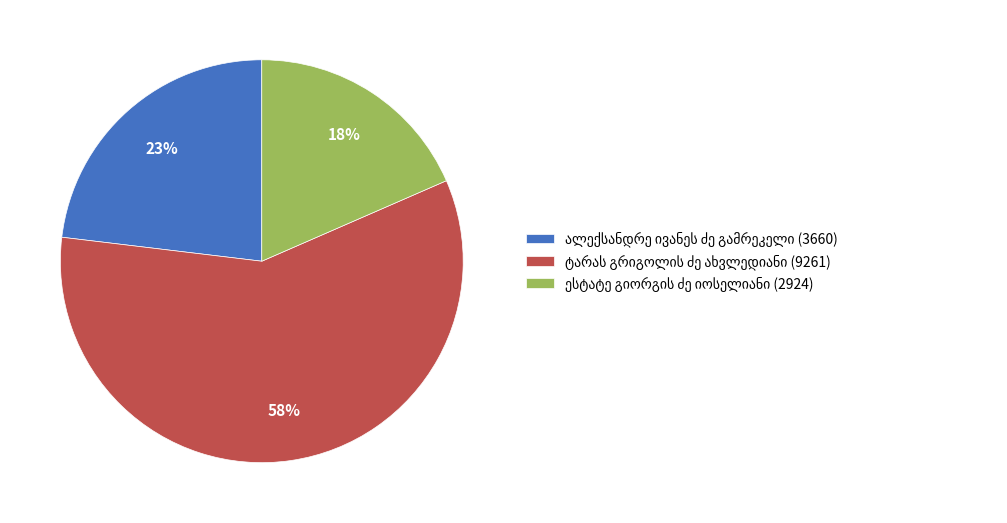

To the nearest percent, what is the average slice percentage?

33%